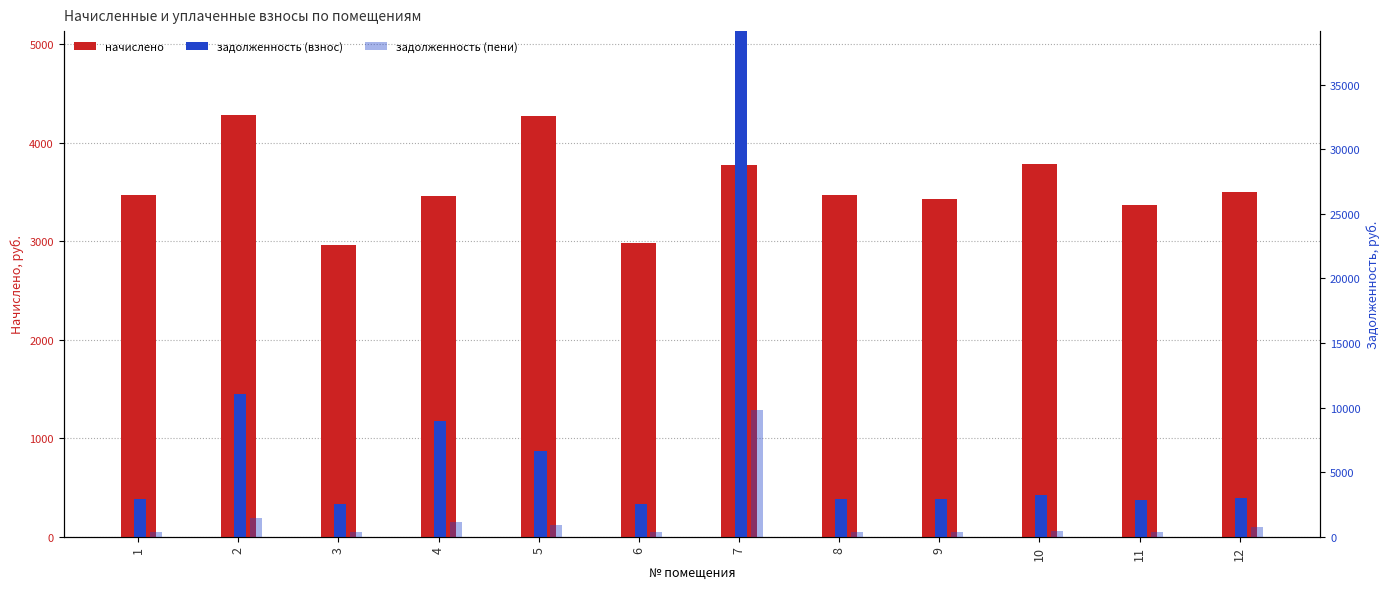

Which category has the lowest value in the задолженность (пени) series?

3